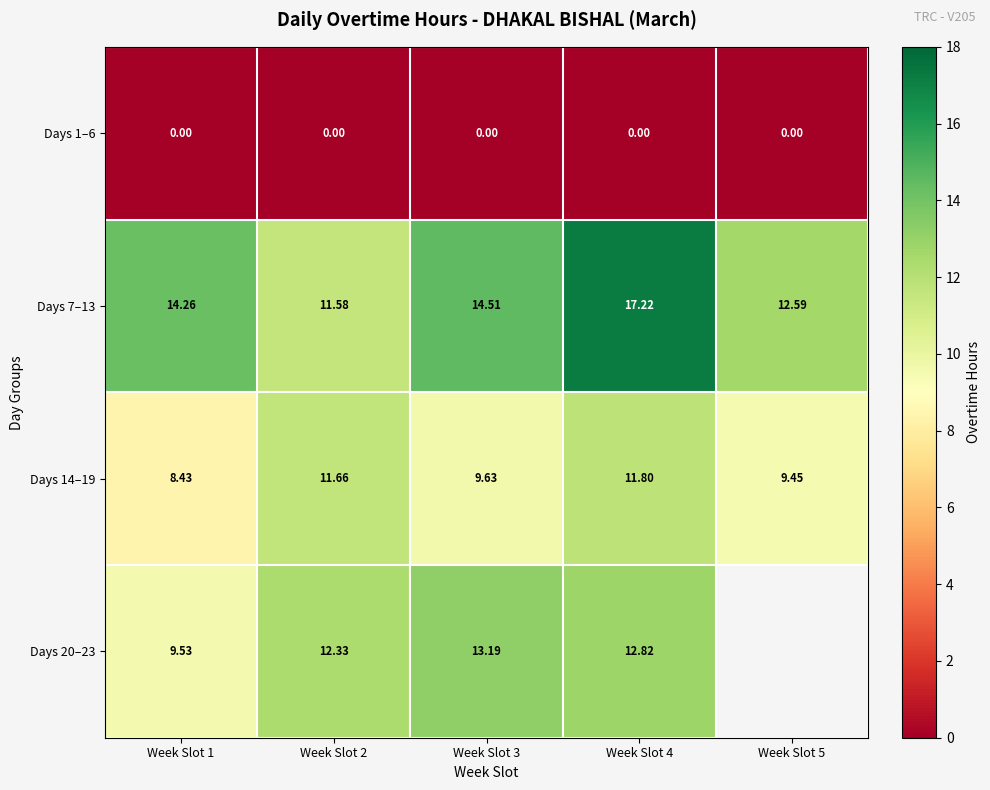

Which has a higher value, Week Slot 4 or Week Slot 1?

Week Slot 4